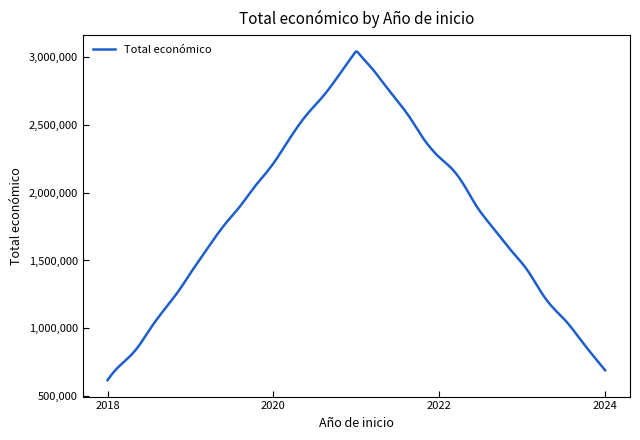

What is the greatest value displayed?

3043199.3